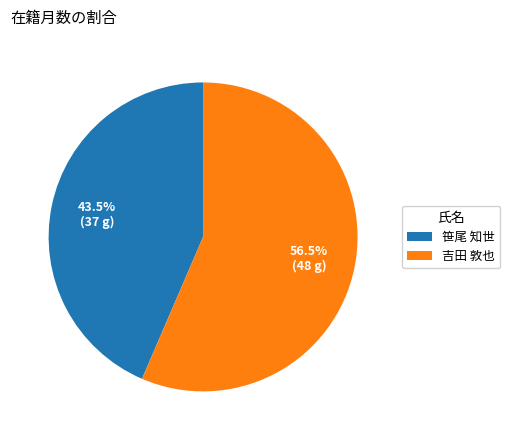

Is there any slice that represents more than half of the pie?

Yes